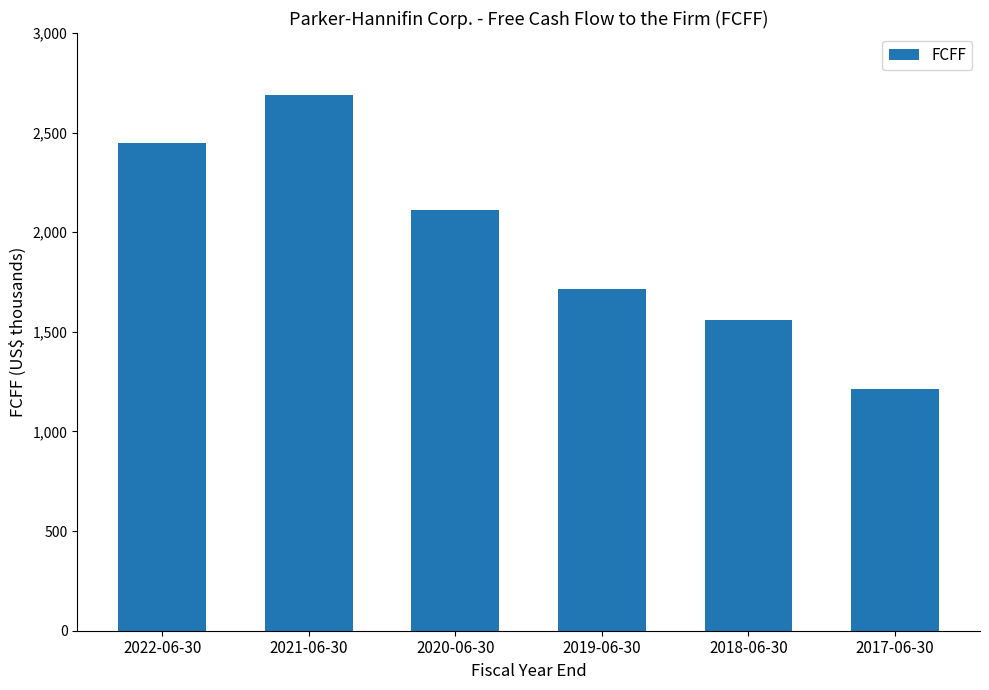

Rank the categories by value from lowest to highest.

2017-06-30, 2018-06-30, 2019-06-30, 2020-06-30, 2022-06-30, 2021-06-30